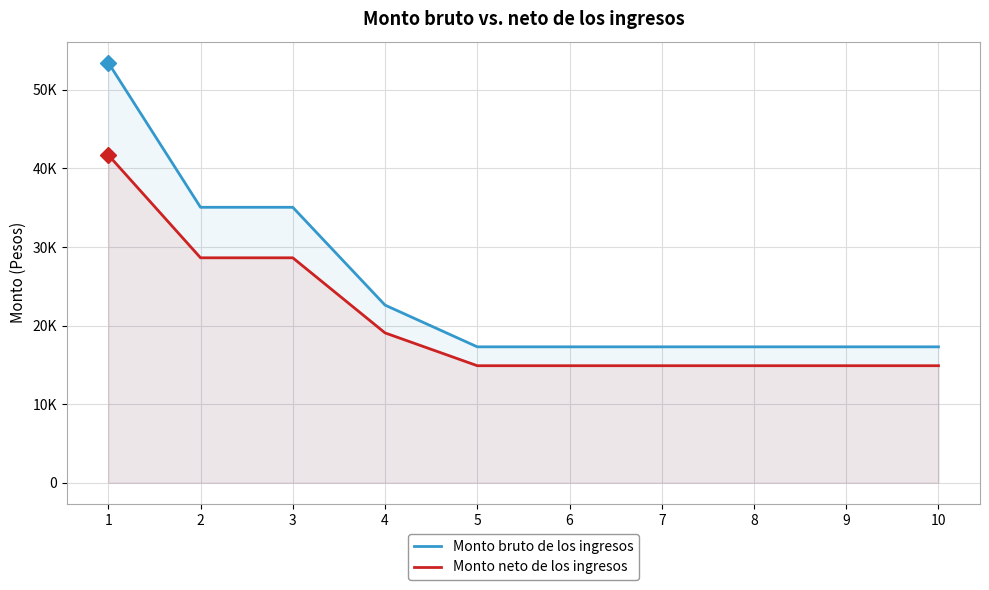

How many lines are shown in the chart?

2